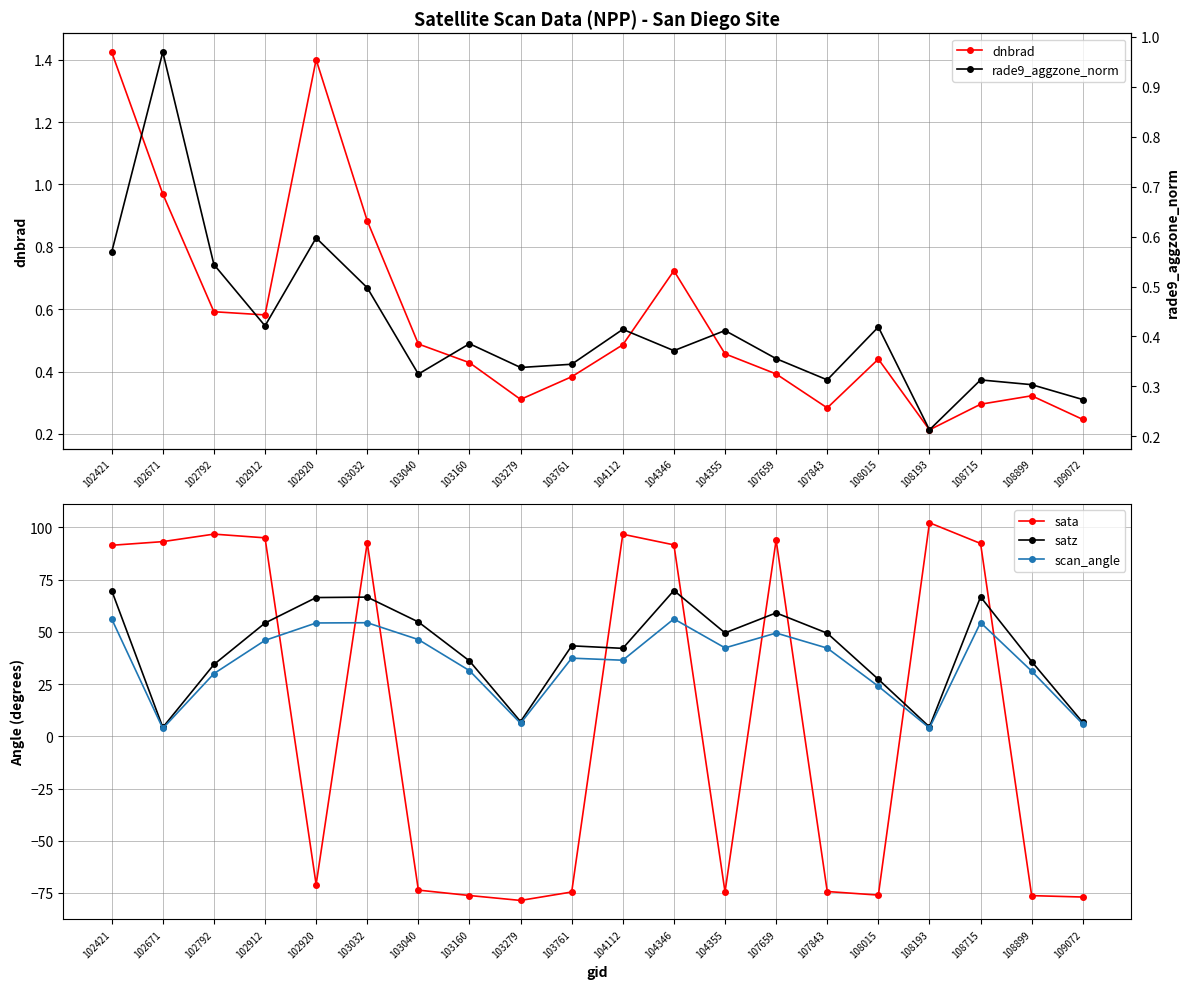

What is the lowest value of the dnbrad series?

0.2